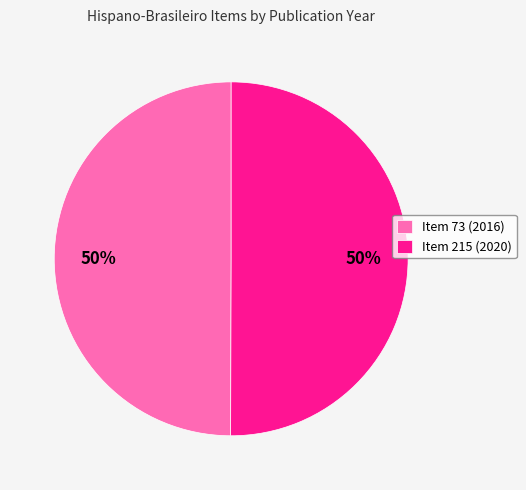

Approximately how many times larger is the value at Item 73 (2016) compared to Item 215 (2020)?

1.0